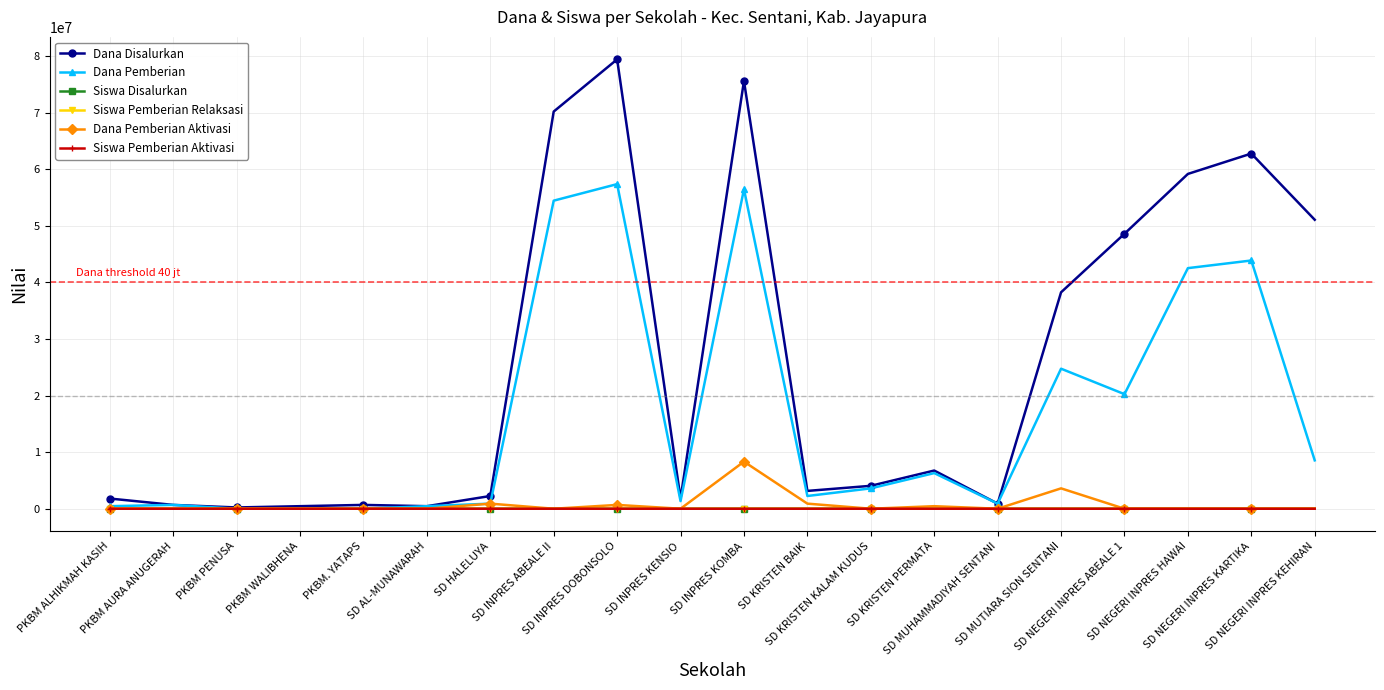

True or false: Siswa Pemberian Relaksasi has more than 2 points higher than both neighbors.

True